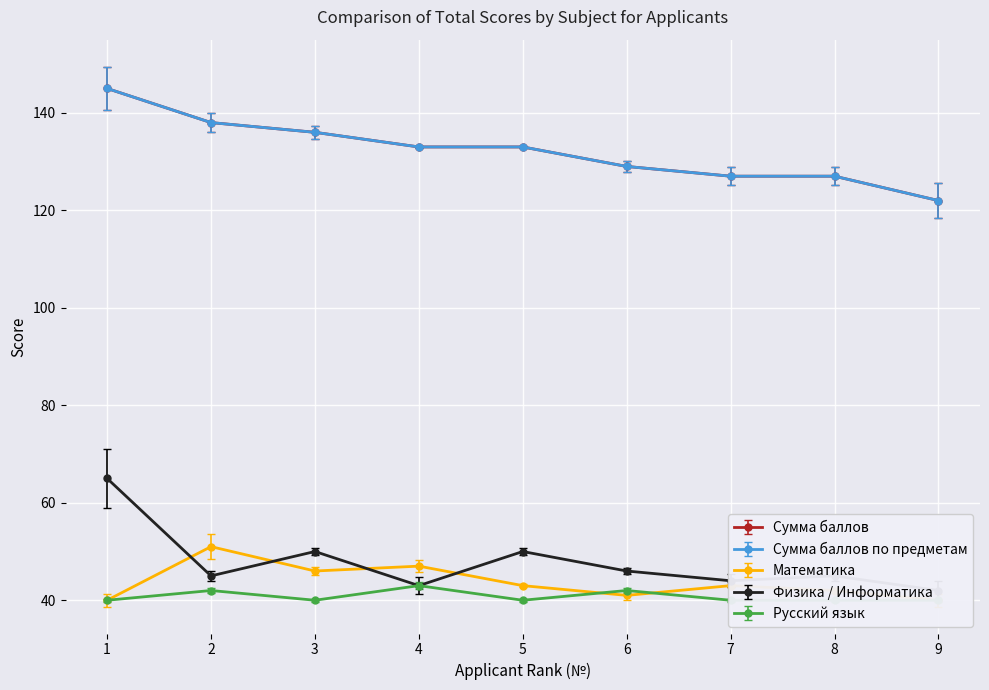

Which category has the highest value in the Русский язык series?

4